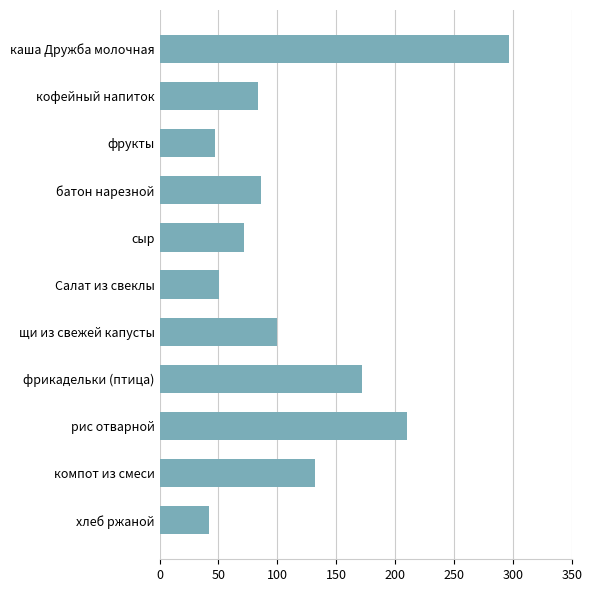

What is the difference between the values at хлеб ржаной and каша Дружба молочная?

254.9